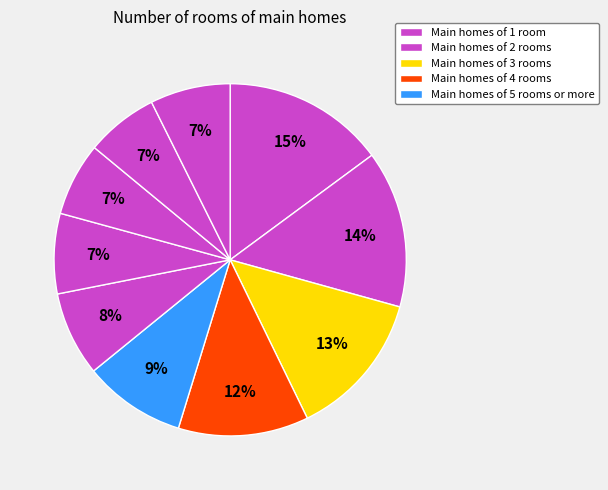

How many slices are in this pie chart?

10